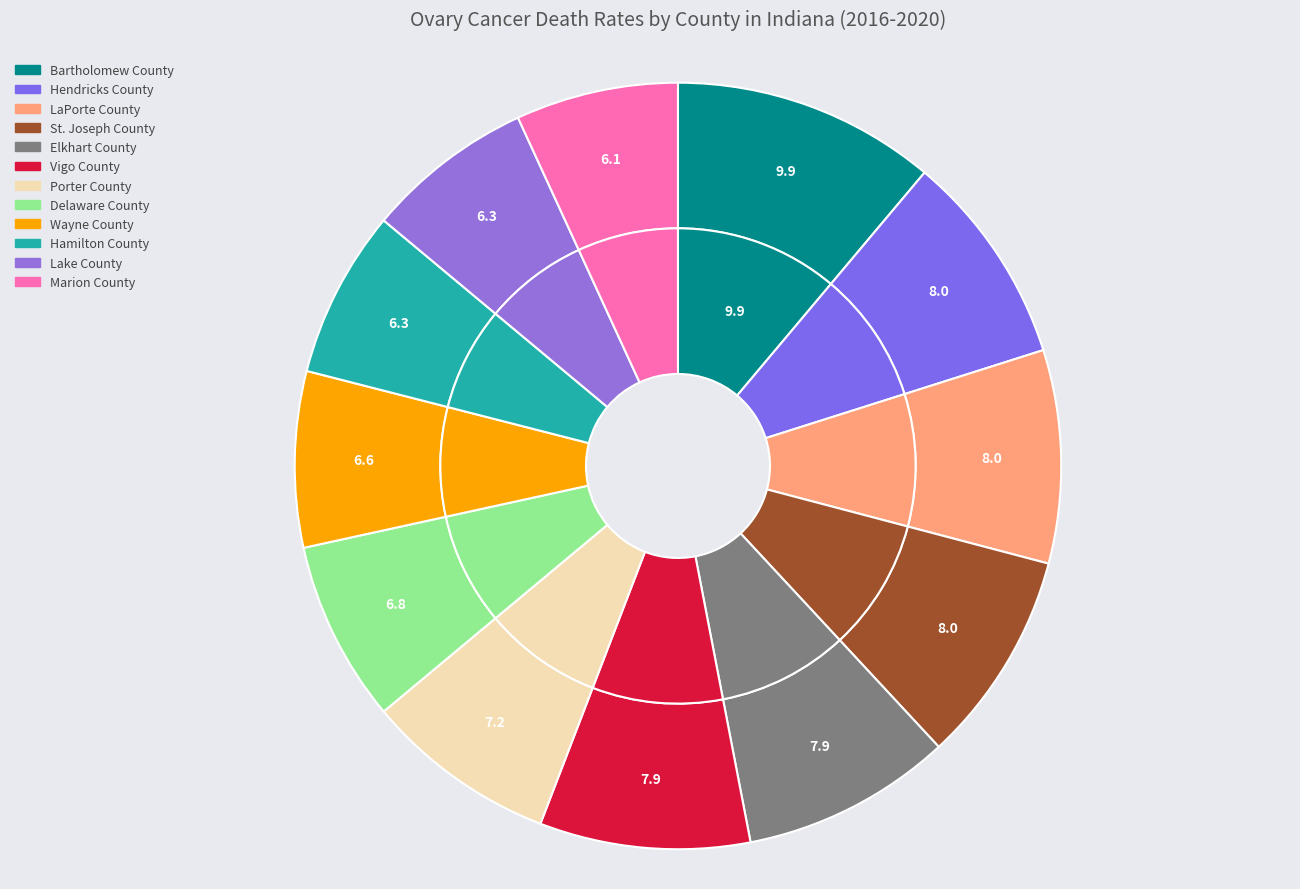

Is it true that Lake County is 15% of the pie?

False